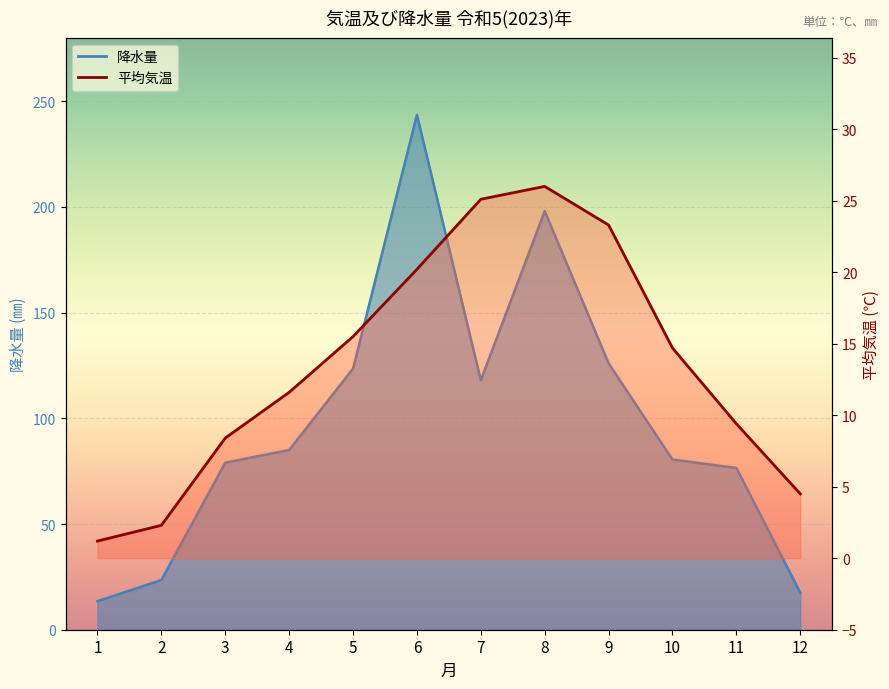

What is the lowest value of the 降水量 series?

13.5